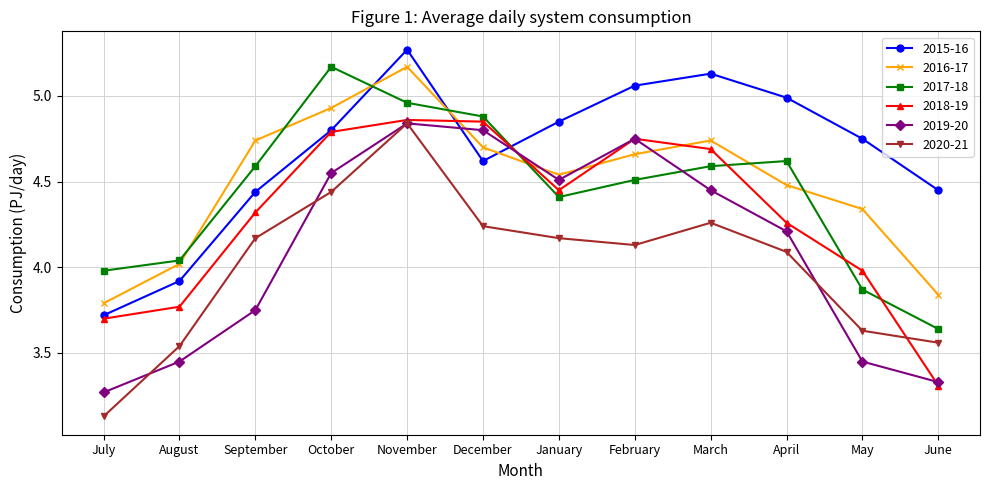

Which series has the widest spread of values?

2020-21